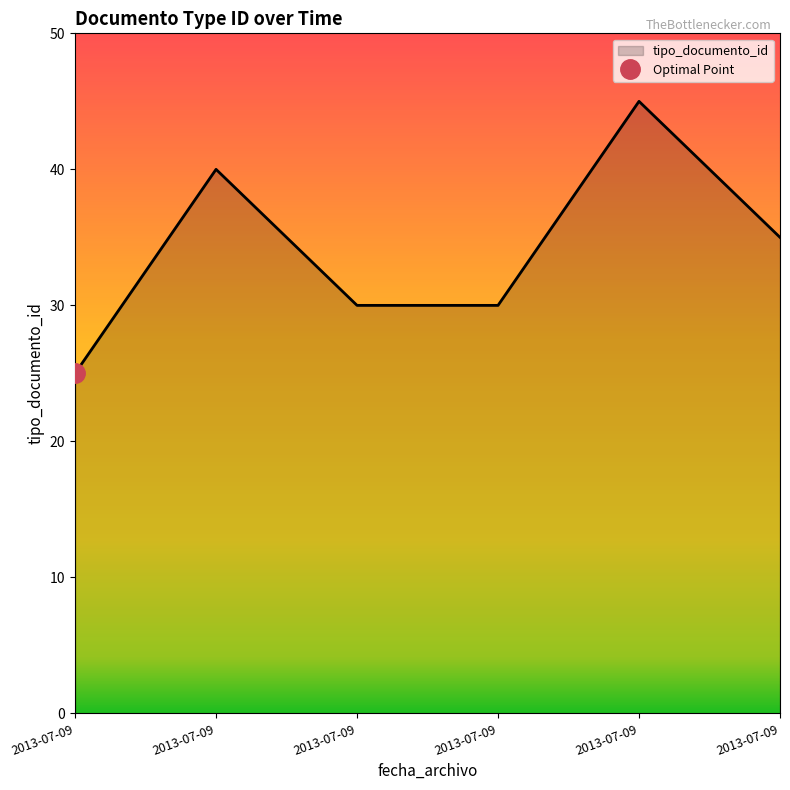

What is the greatest value displayed?

45